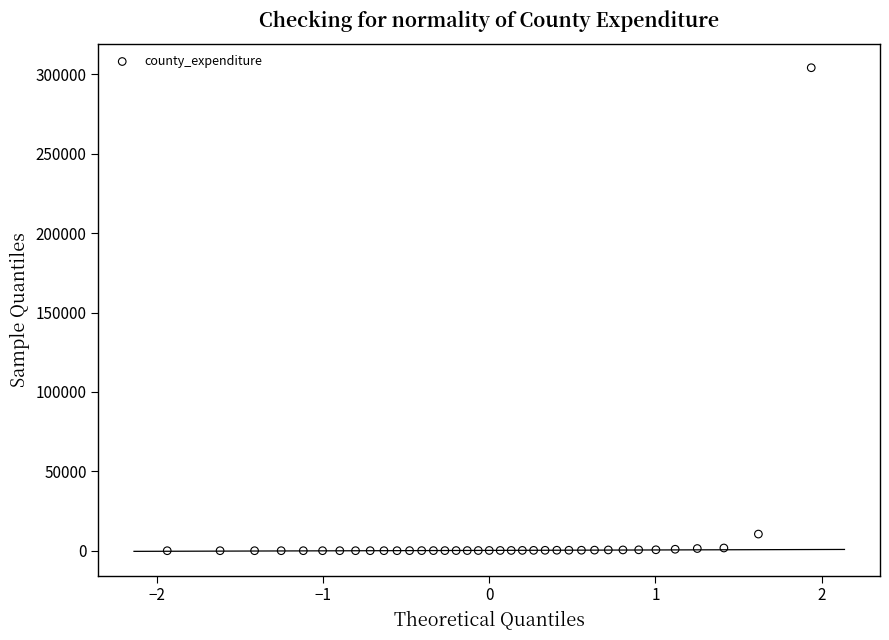

What Y value in the scatter plot is closest to 152070?

10482